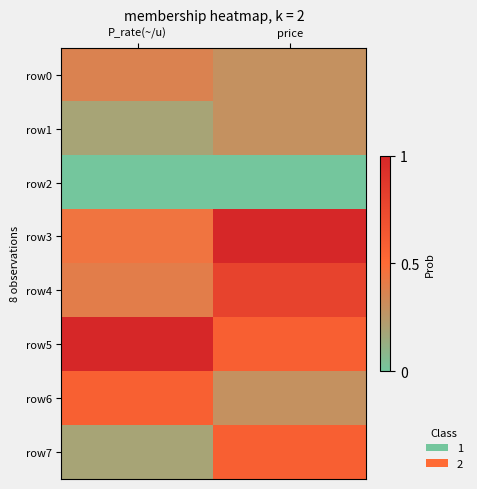

Reading left to right, what are all the values shown in this chart?

row0: P_rate(~/u)=0.4	price=0.3
row1: P_rate(~/u)=0.2	price=0.3
row2: P_rate(~/u)=0.0	price=0.0
row3: P_rate(~/u)=0.4	price=1.0
row4: P_rate(~/u)=0.4	price=0.8
row5: P_rate(~/u)=1.0	price=0.6
row6: P_rate(~/u)=0.6	price=0.3
row7: P_rate(~/u)=0.2	price=0.6